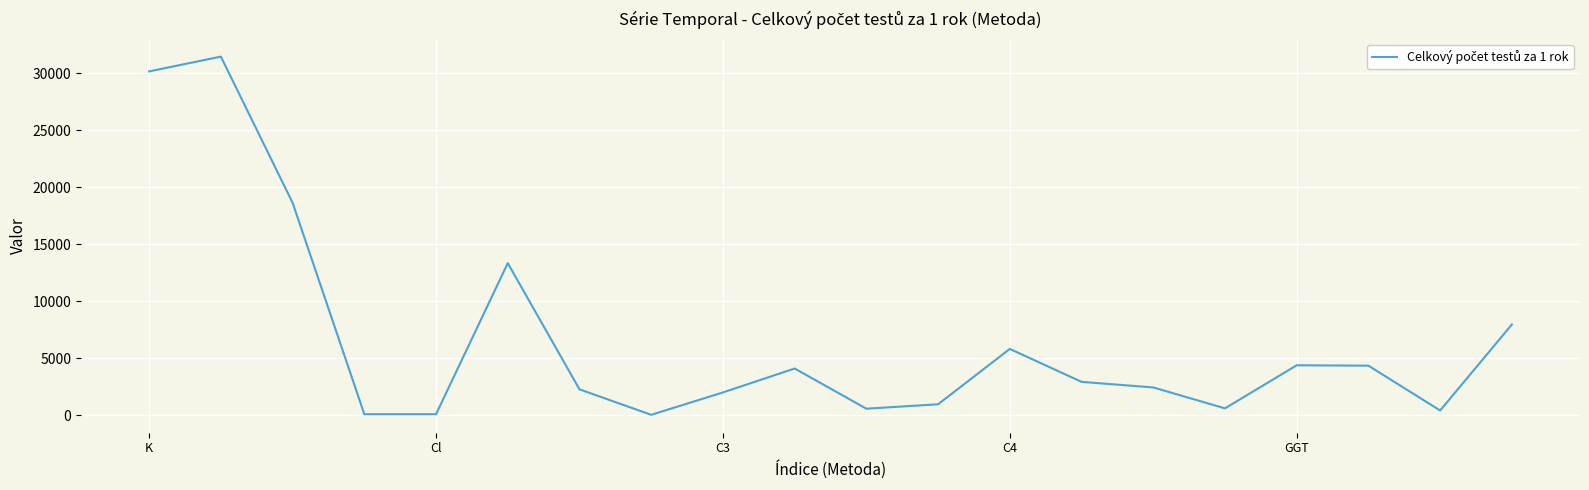

What is the maximum value shown in the chart?

31462